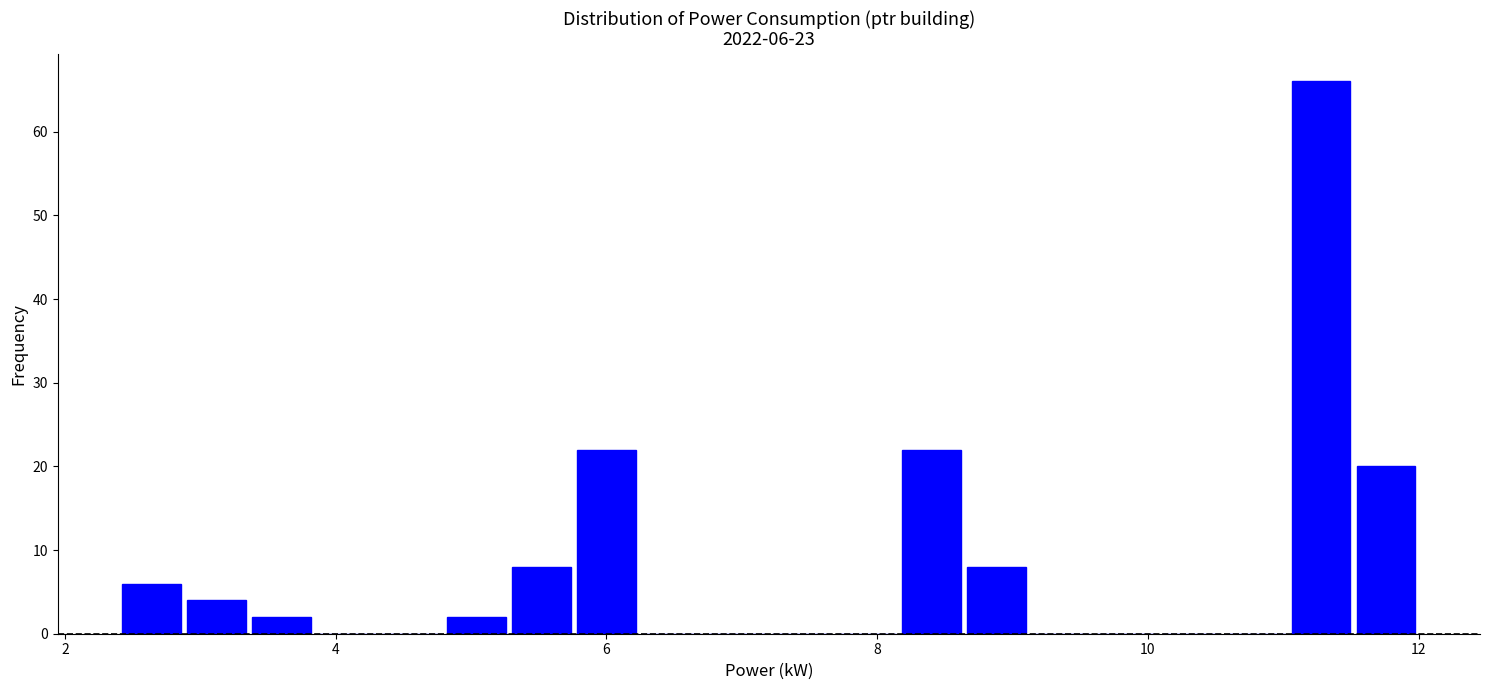

Around what value on the x-axis is the tallest bar? Give the approximate position of its centre, as read against the axis.

11.2